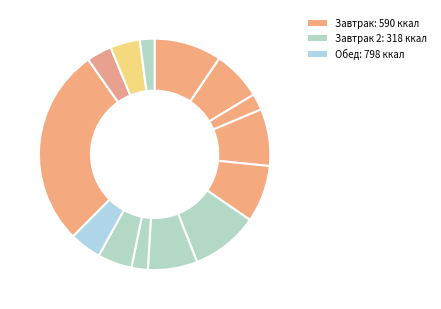

How many segments does this pie chart have?

14